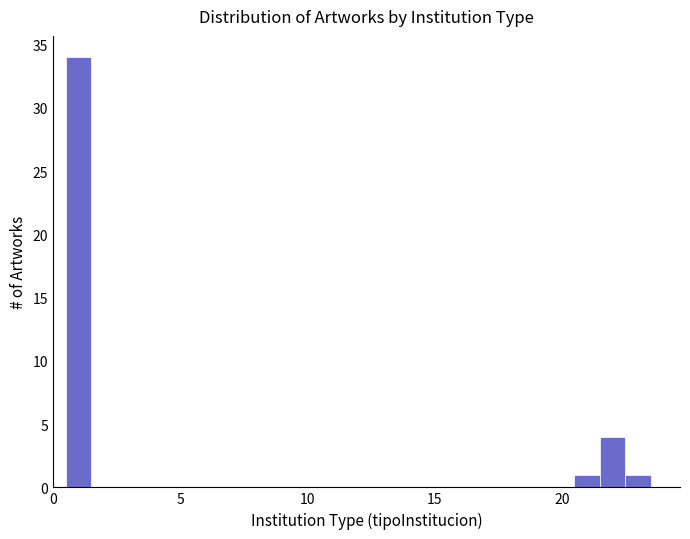

Read against the x-axis, roughly where is the centre of the tallest bar?

1.0